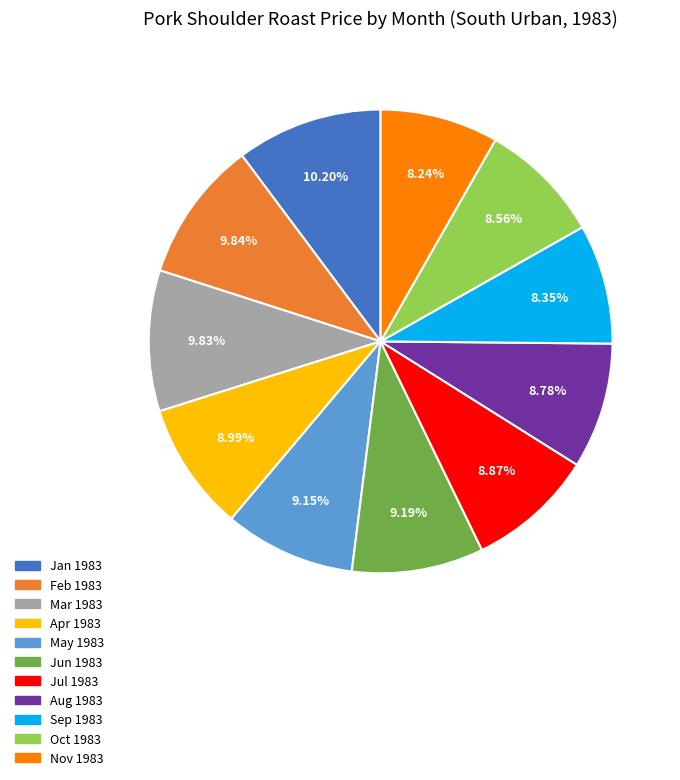

Between Oct 1983 and Mar 1983, which is larger?

Mar 1983